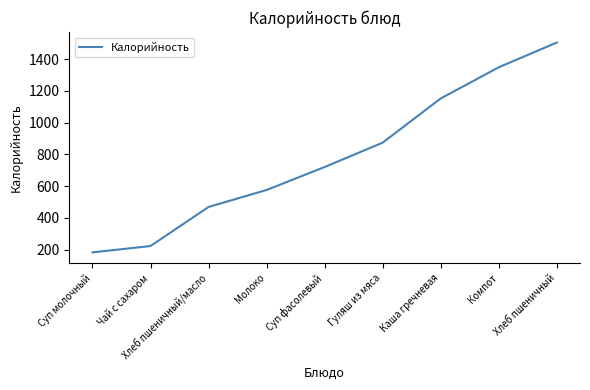

True or false: the data has more than 1 interior local peaks.

False